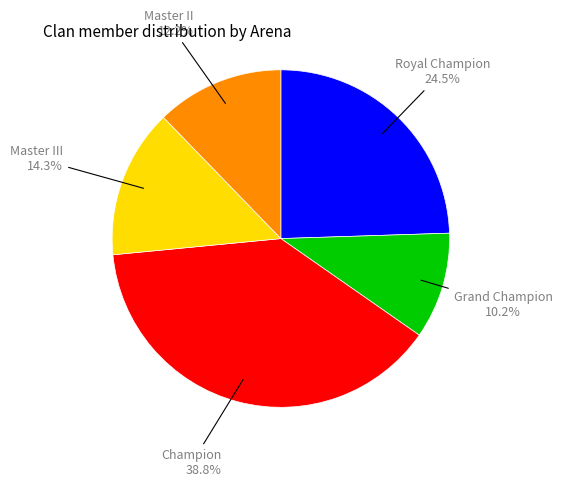

To the nearest percent, what is the average slice percentage?

20%